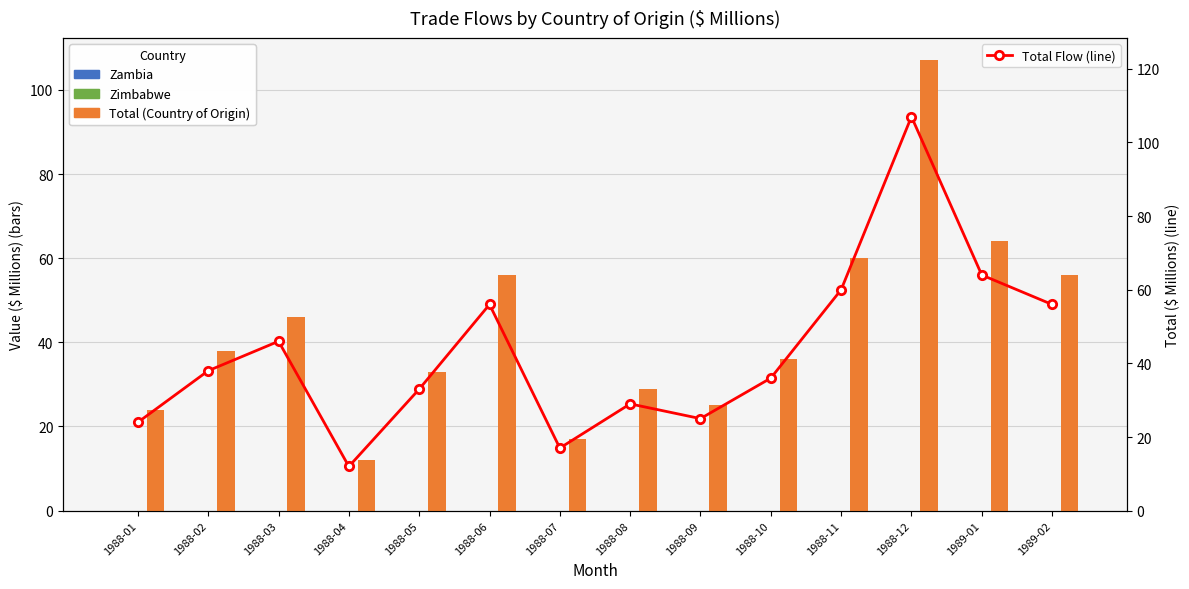

Which series has the largest total across all categories?

Total (Country of Origin)